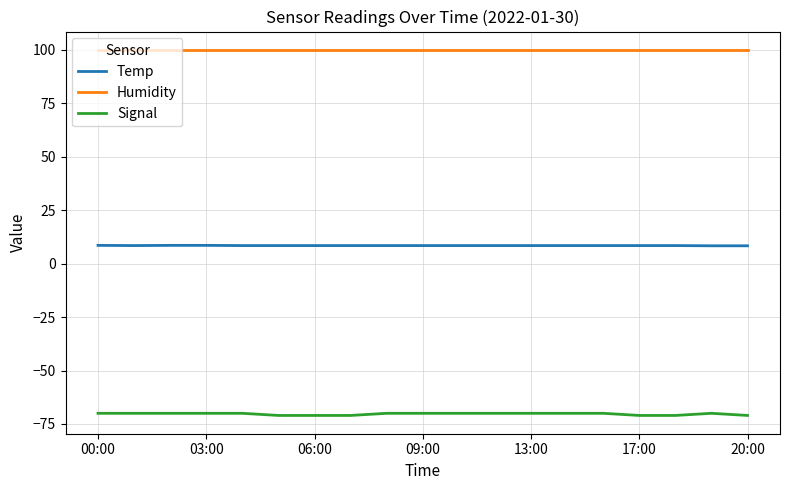

What is the sum of all Signal values?

-1336.0